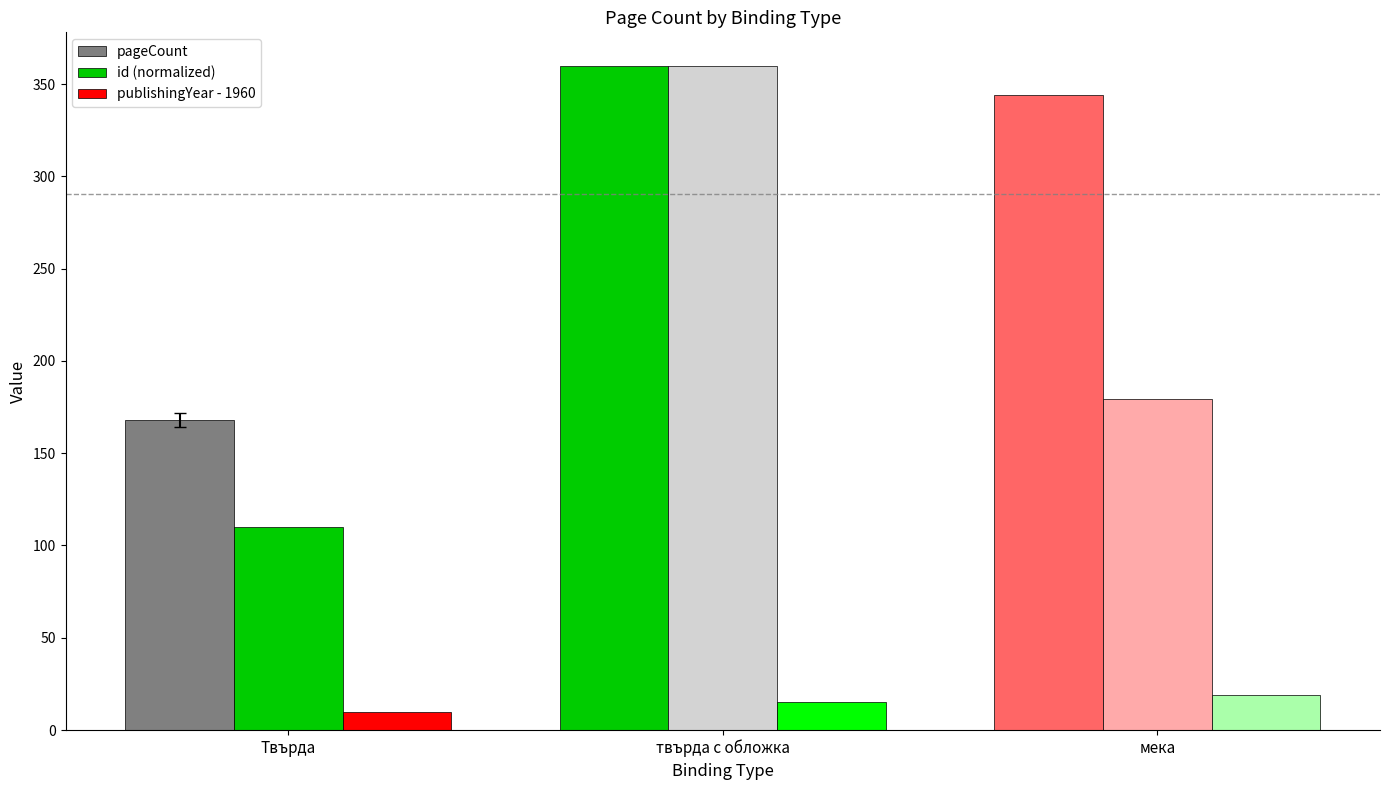

How many data points in id (normalized) are less than 179?

1